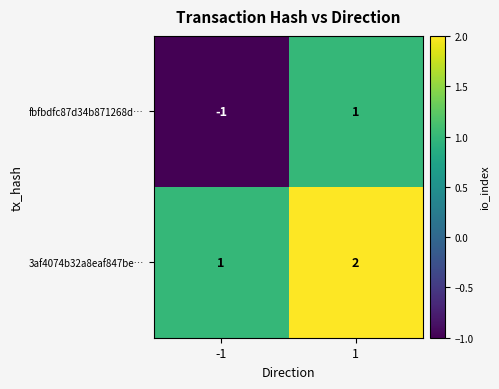

What is the total value across all series at 1?

3